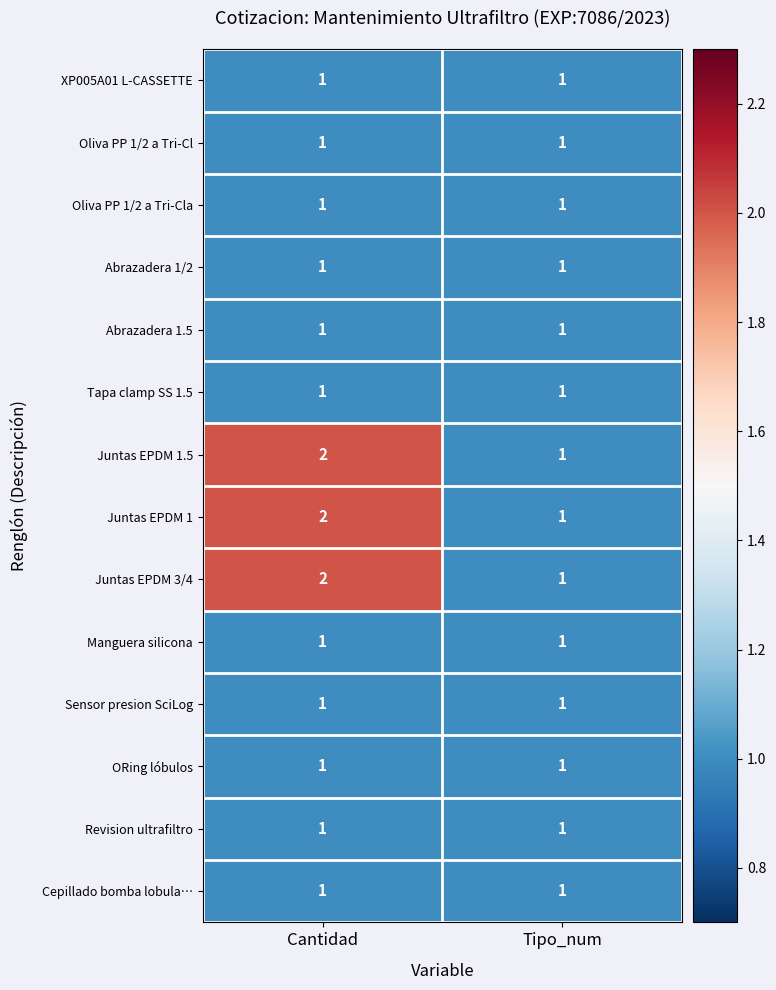

Reading left to right, what are all the values shown in this chart?

XP005A01 L-CASSETTE: 1	1
Oliva PP 1/2 a Tri-Cl: 1	1
Oliva PP 1/2 a Tri-Cla: 1	1
Abrazadera 1/2: 1	1
Abrazadera 1.5: 1	1
Tapa clamp SS 1.5: 1	1
Juntas EPDM 1.5: 2	1
Juntas EPDM 1: 2	1
Juntas EPDM 3/4: 2	1
Manguera silicona: 1	1
Sensor presion SciLog: 1	1
ORing lóbulos: 1	1
Revision ultrafiltro: 1	1
Cepillado bomba lobula…: 1	1